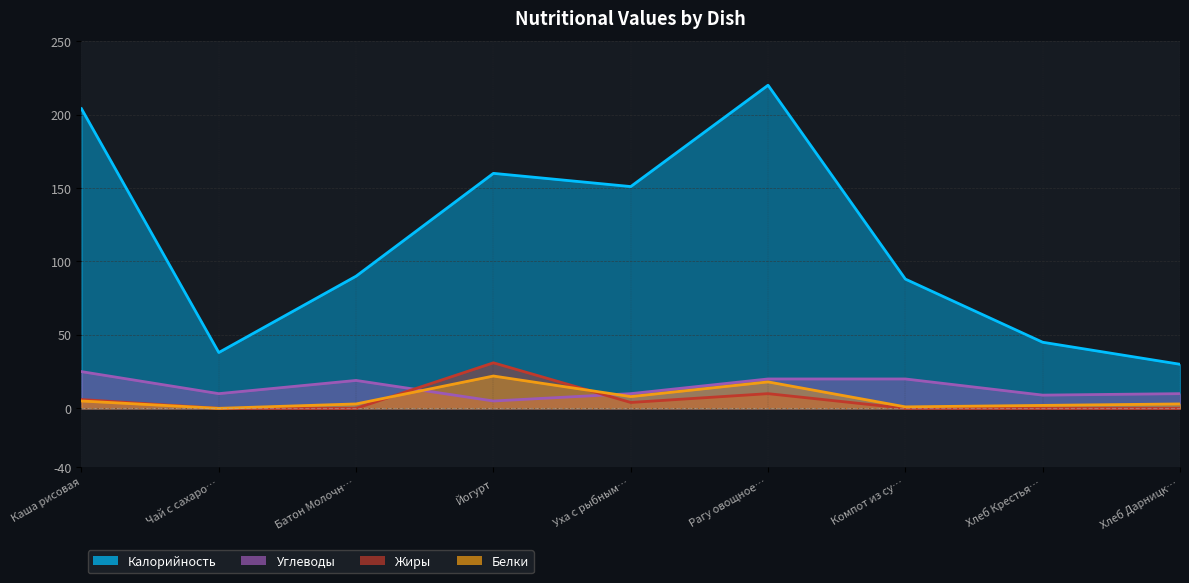

What is the value of the Калорийность point at the 5th from the left?

151